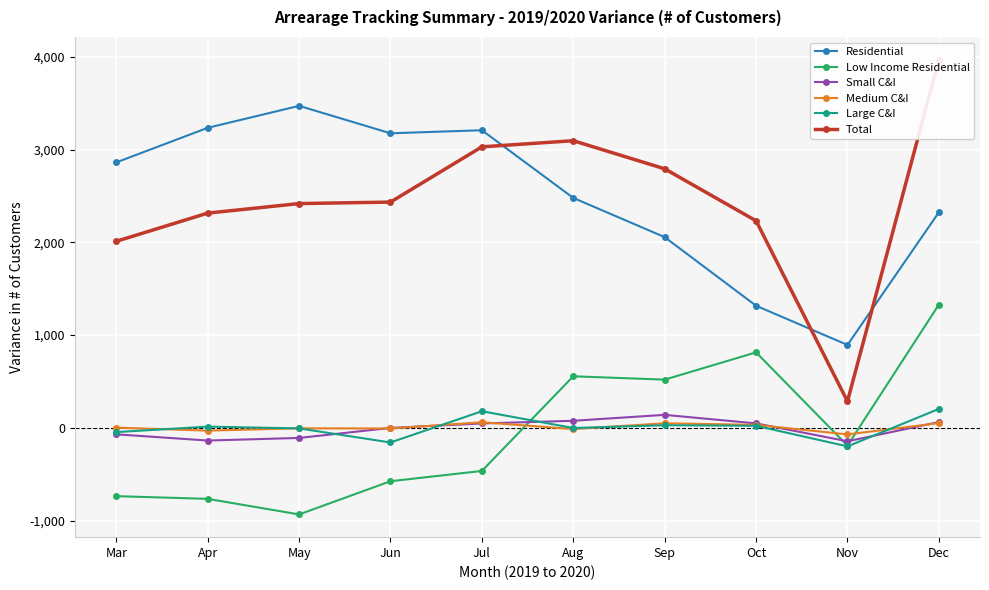

True or false: Medium C&I and Residential intersect in this chart.

False